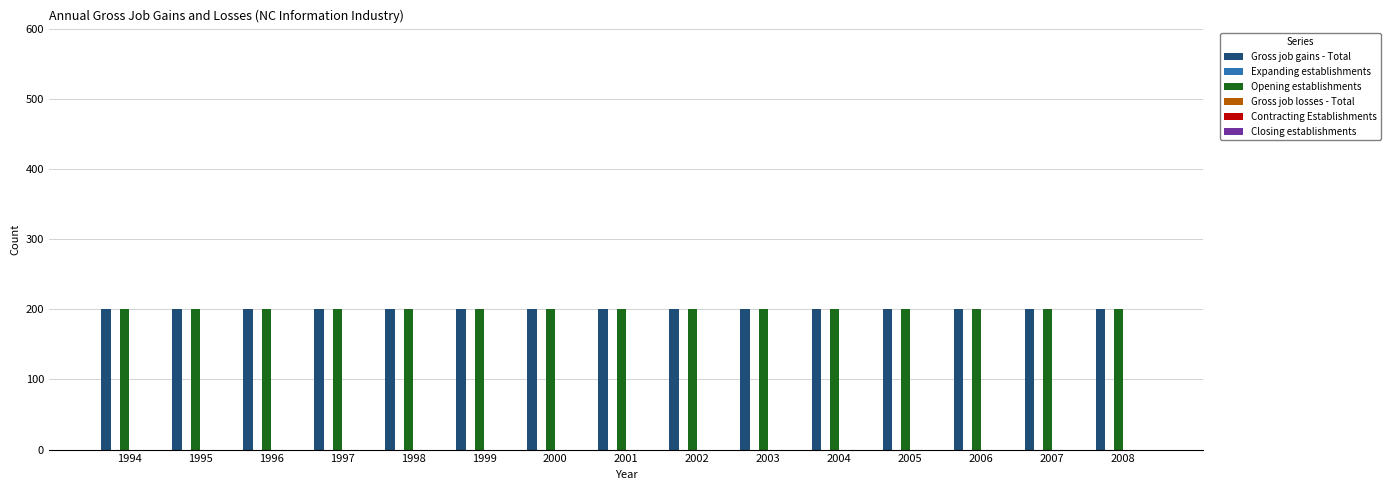

Are the bars horizontal?

No